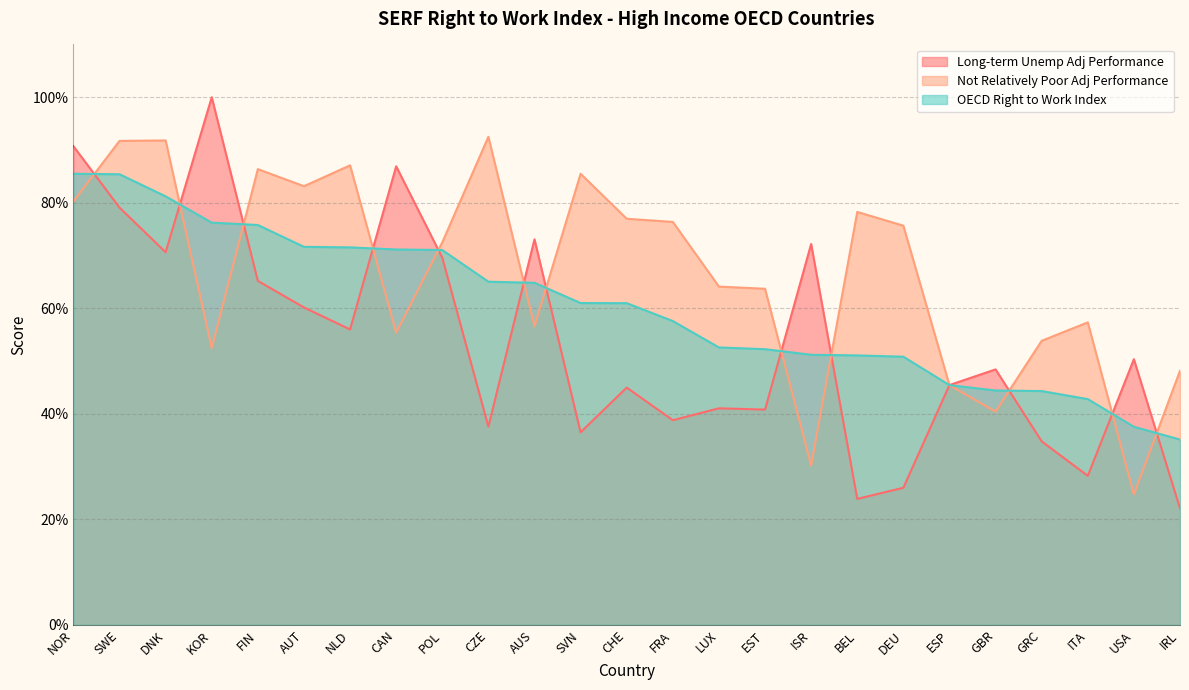

What is the smallest value displayed?

22.1